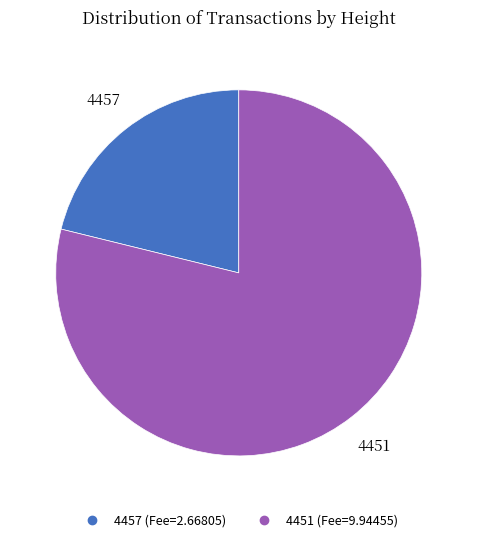

Rank the categories by value from lowest to highest.

4457, 4451